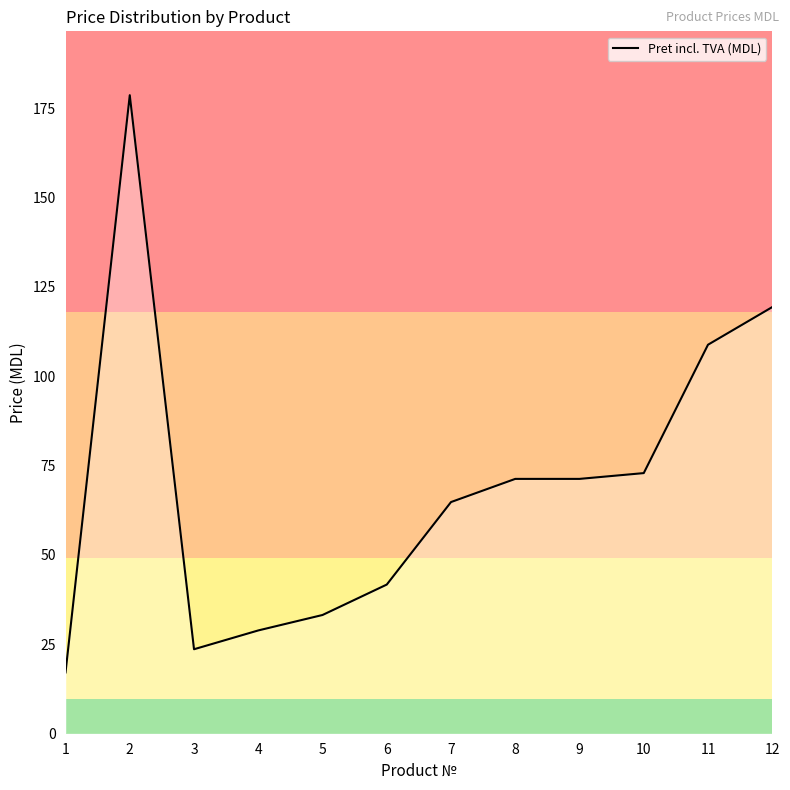

Where is the first local maximum?

2